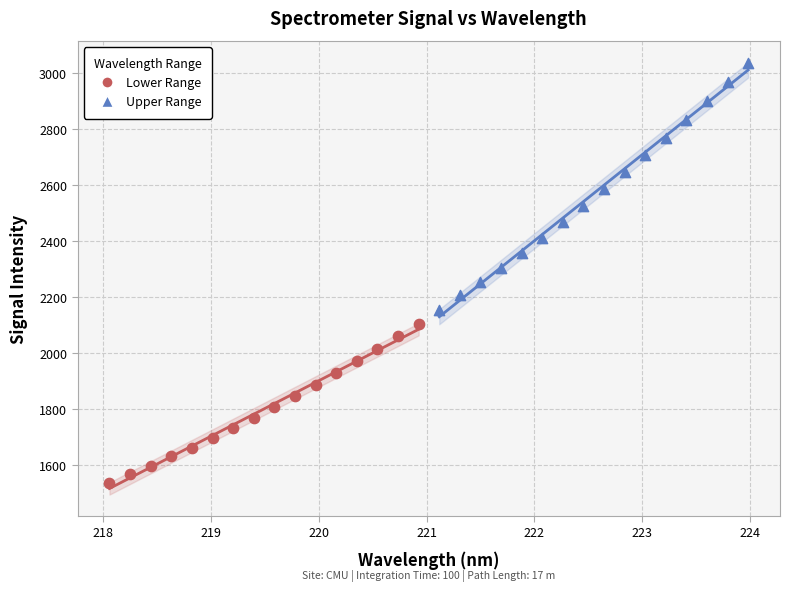

Which series has the largest Y range (max minus min)?

Upper Range